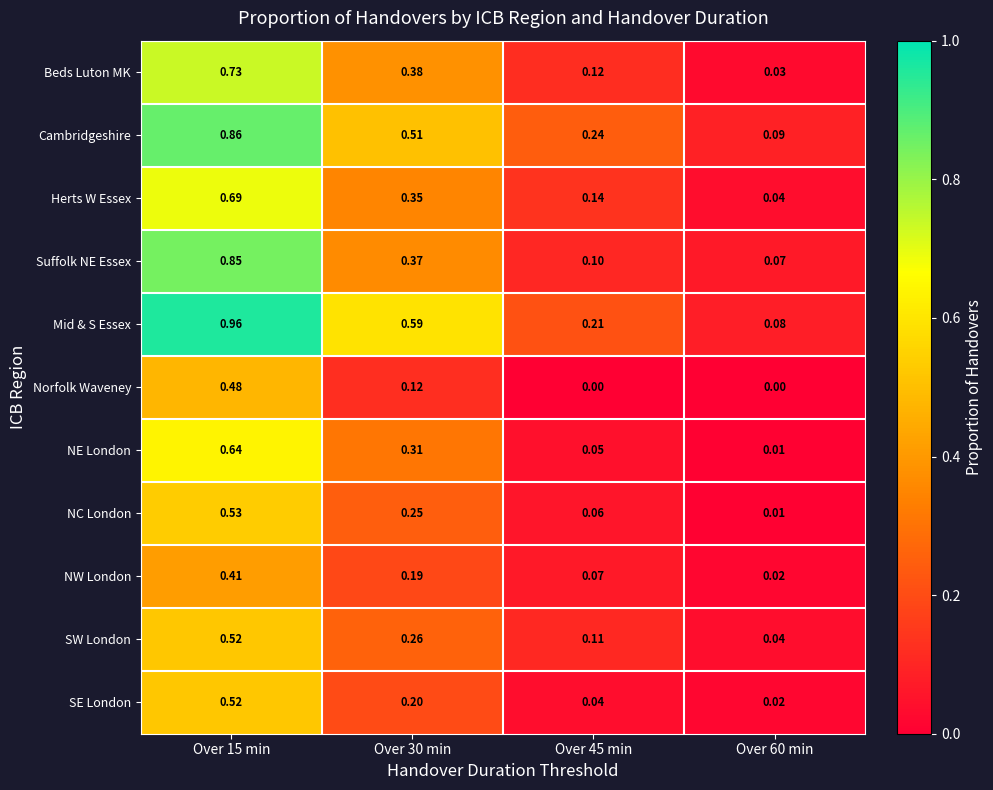

Between Over 45 min and Over 60 min, which series saw the biggest shift?

Cambridgeshire